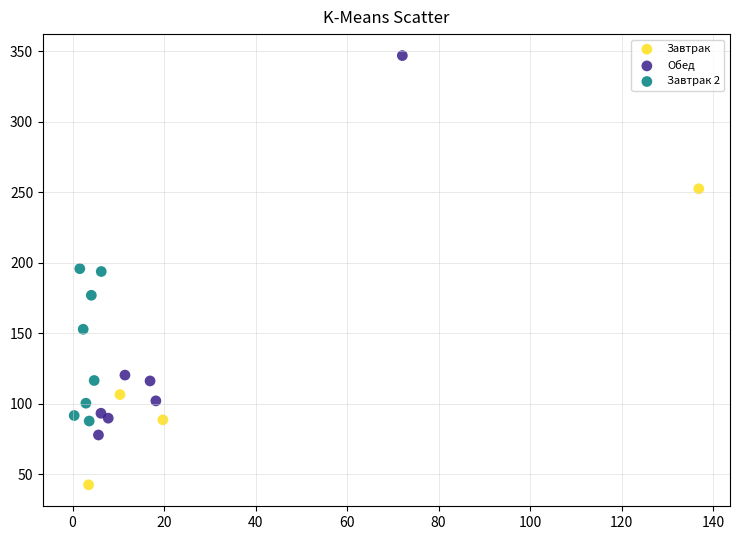

Which series reaches the minimum Y coordinate?

Завтрак